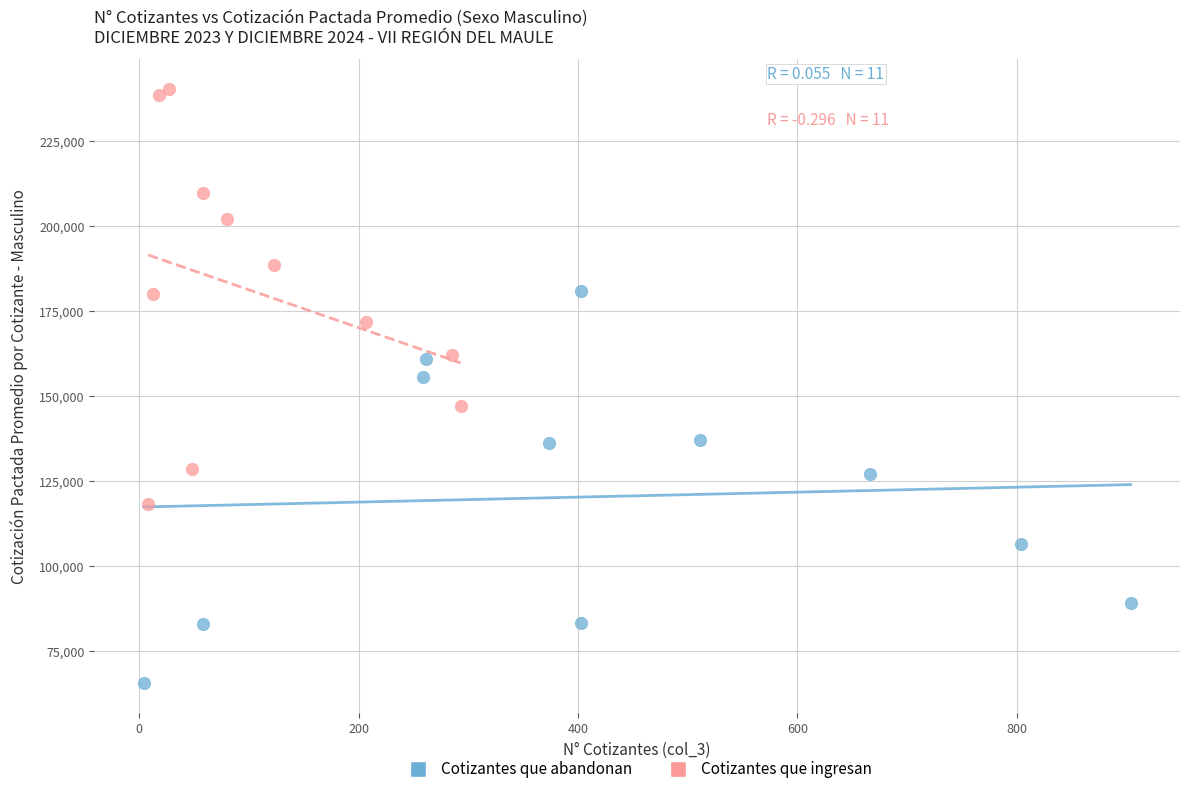

Which series contains the lowest Y value?

Cotizantes que abandonan